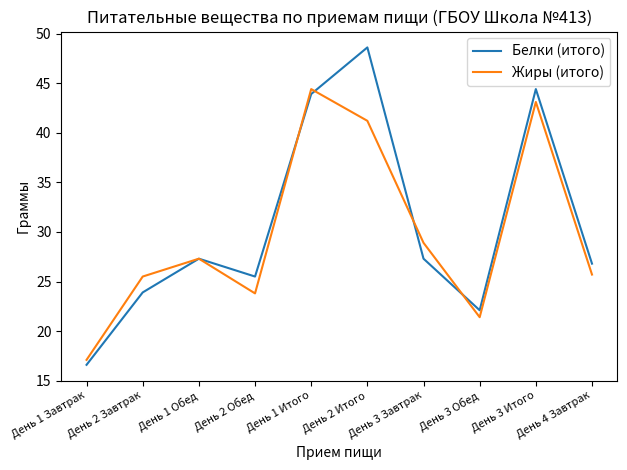

Rank the series by their average value, from highest to lowest.

Белки (итого), Жиры (итого)